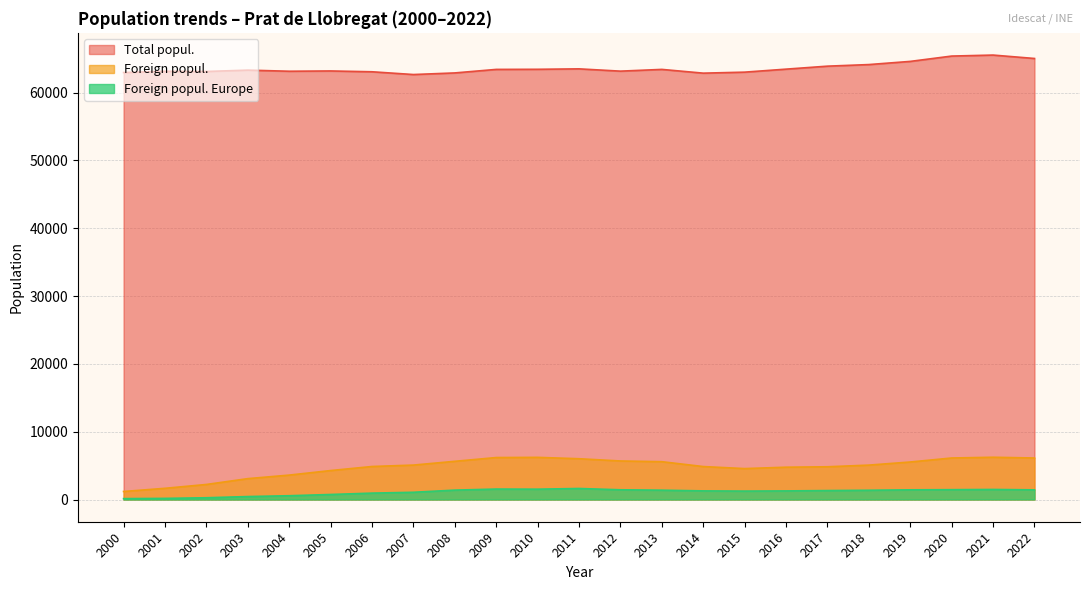

What is the value of the Total popul. point at the 14th from the left?

63419